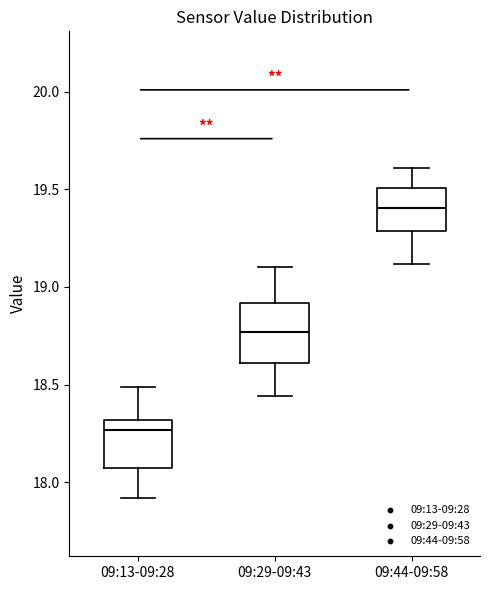

Which box has the lowest median line?

09:13-09:28